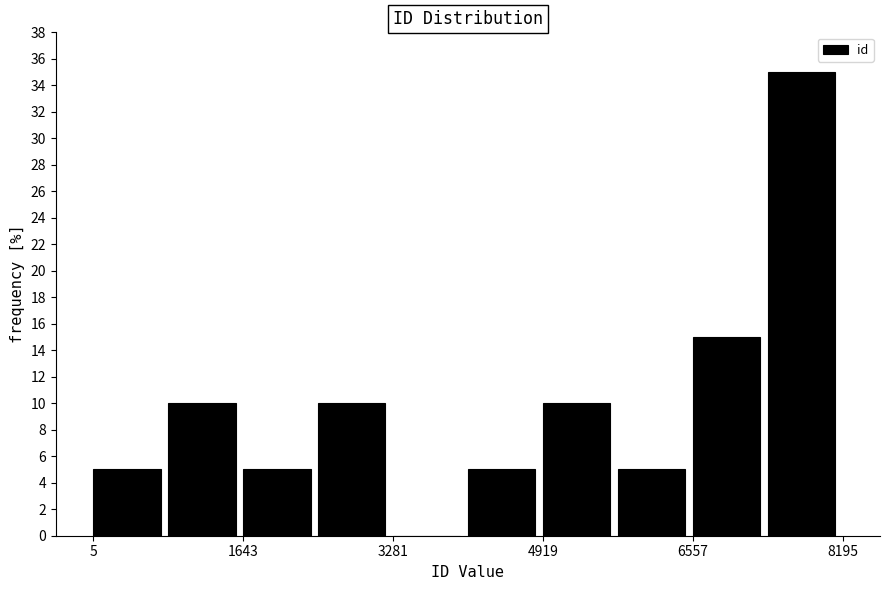

Reading left to right, transcribe this chart: for each bar, give the range it covers on the x-axis and its height. Neither the bar edges nor the heights are printed on the chart, so give them approximately, as read against the axes.

0 to 800: 5
800 to 1600: 10
1600 to 2400: 5
2400 to 3200: 10
3200 to 4200: 0
4200 to 5000: 5
5000 to 5800: 10
5800 to 6600: 5
6600 to 7400: 15
7400 to 8200: 35